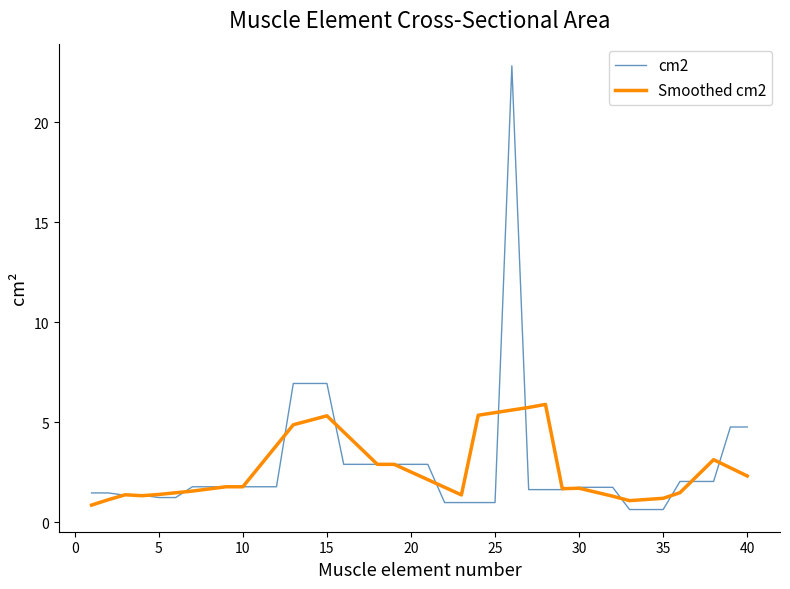

How many distinct data groups are displayed?

2